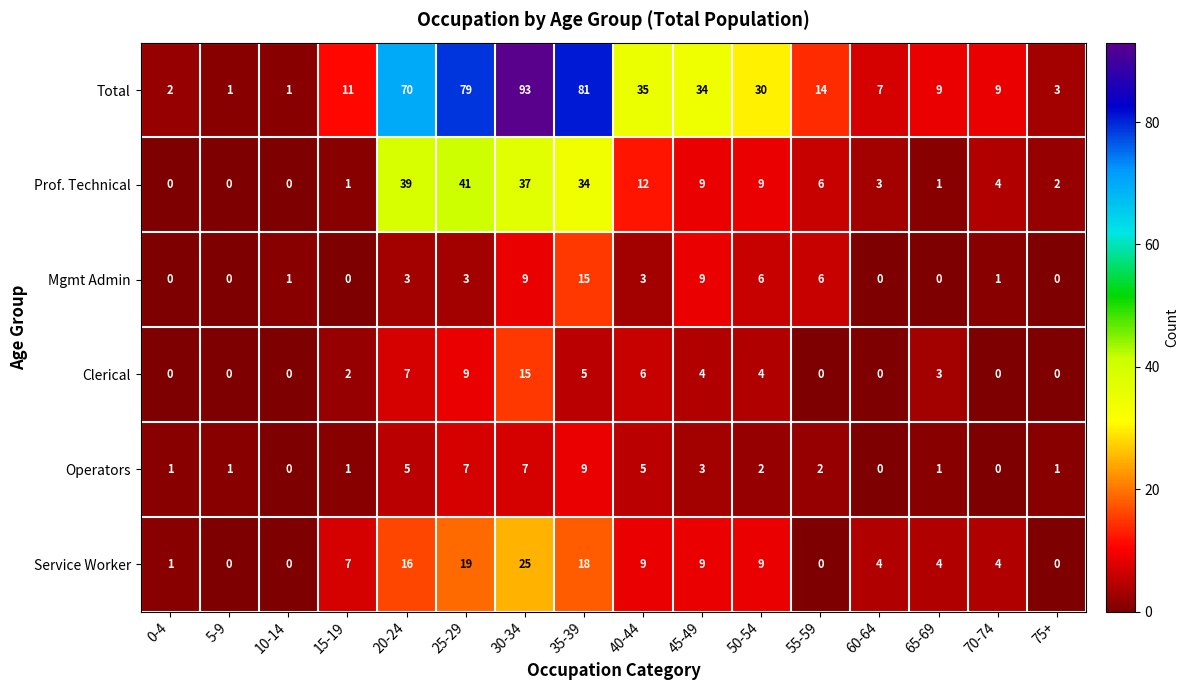

What is the greatest value displayed?

93